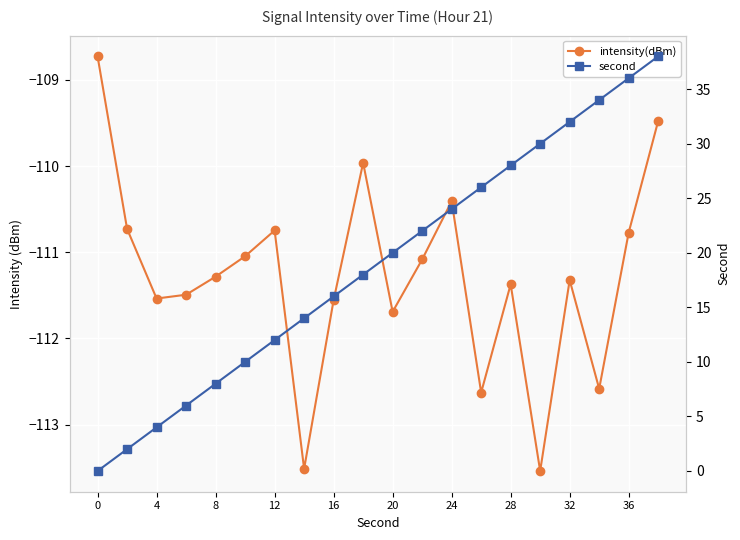

True or false: second and intensity(dBm) cross at least once.

False